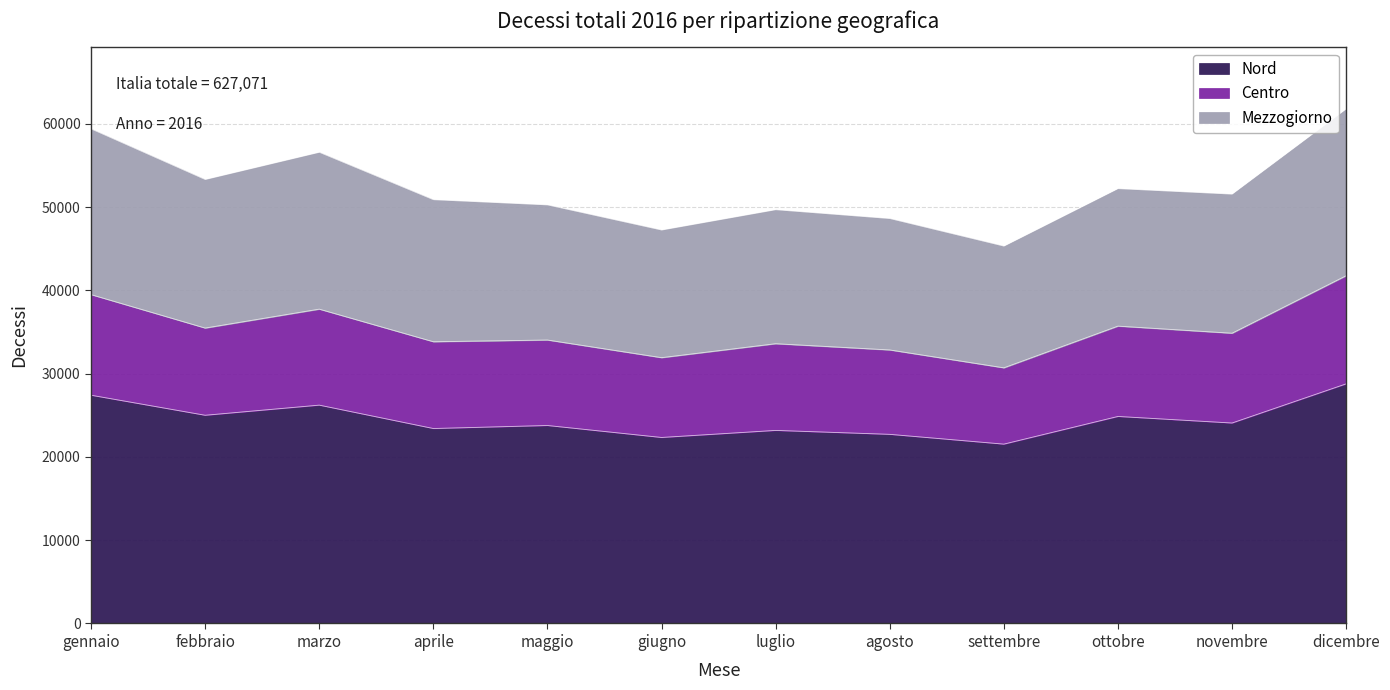

What is the total value across all series at ottobre?

52233